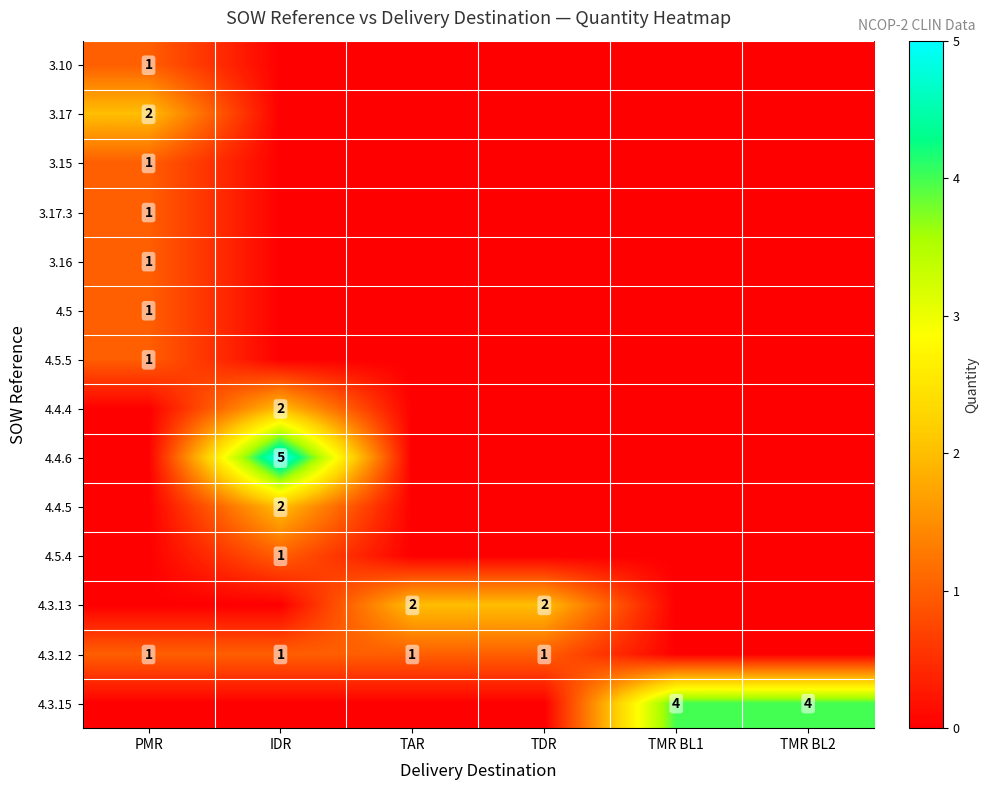

True or false: 4.3.12 has a value of 1 at PMR.

True